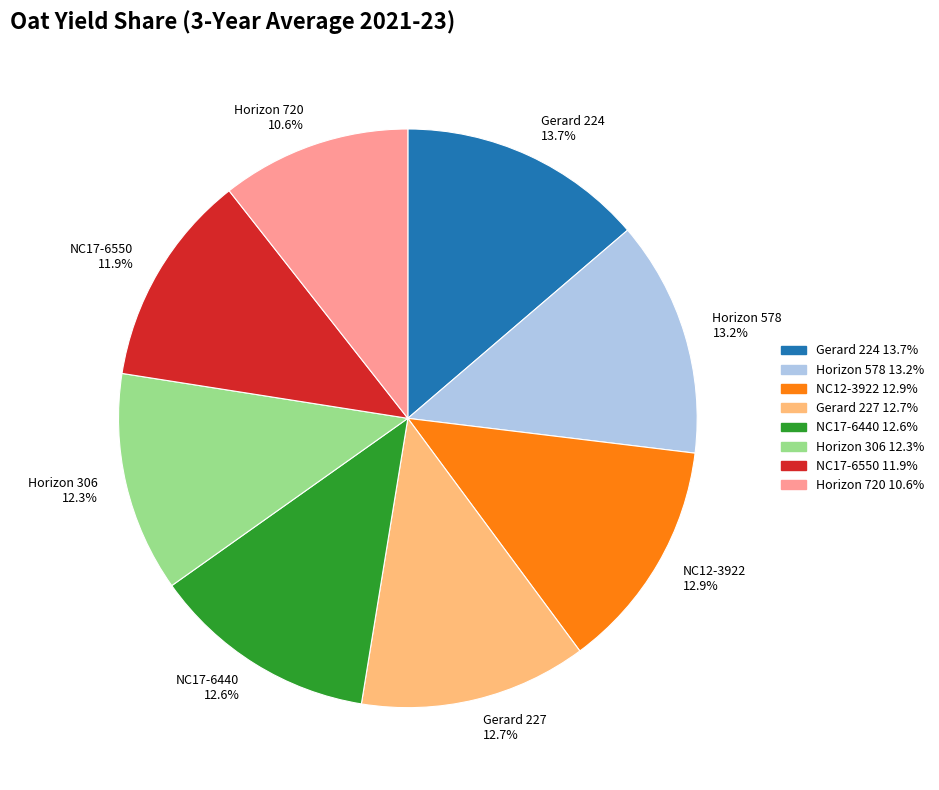

To the nearest percent, what percentage of the pie is Gerard 224?

14%